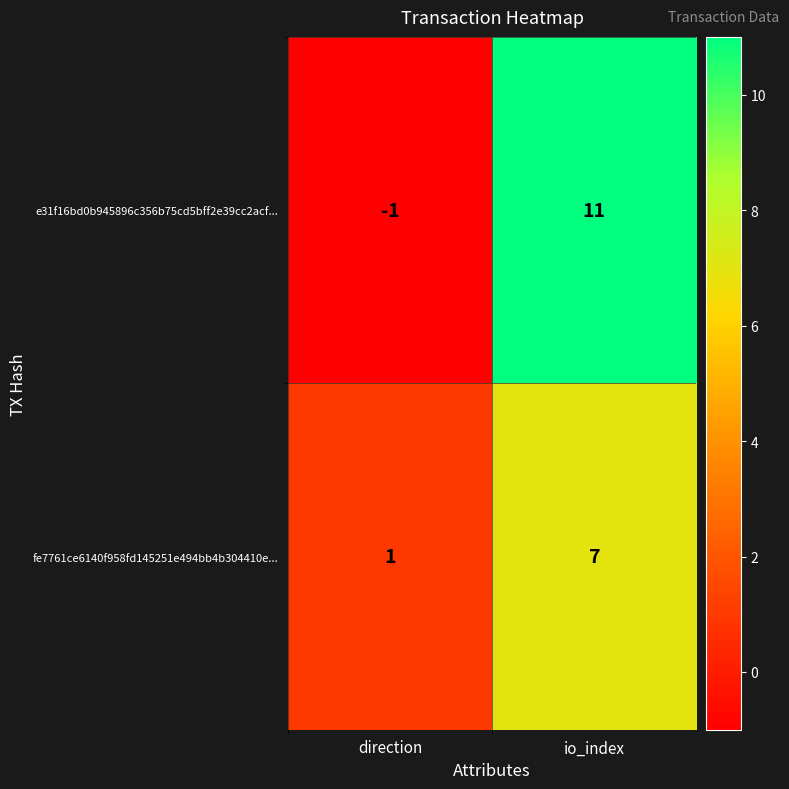

Is it true that fe7761ce6140f958fd145251e494bb4b304410e... equals 7 at io_index?

True